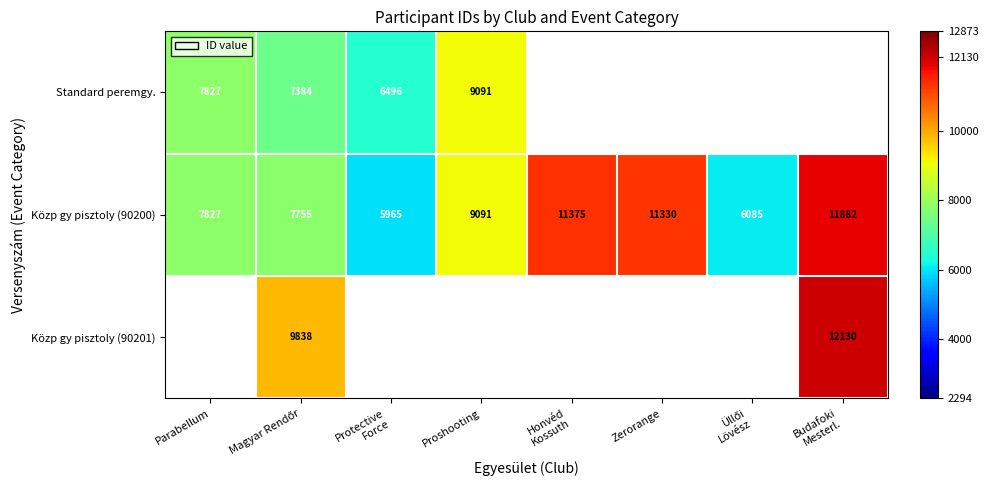

What is the minimum value for Közp gy pisztoly (90200)?

5965